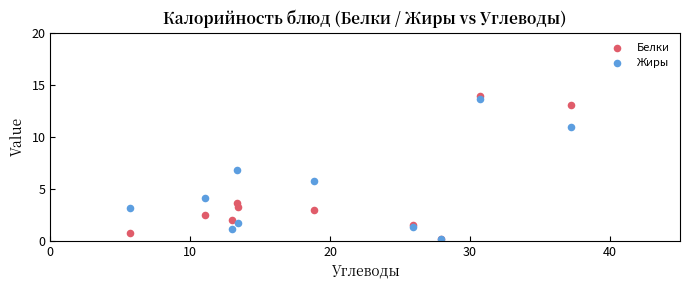

Across all series, what Y value is closest to 7?

6.8